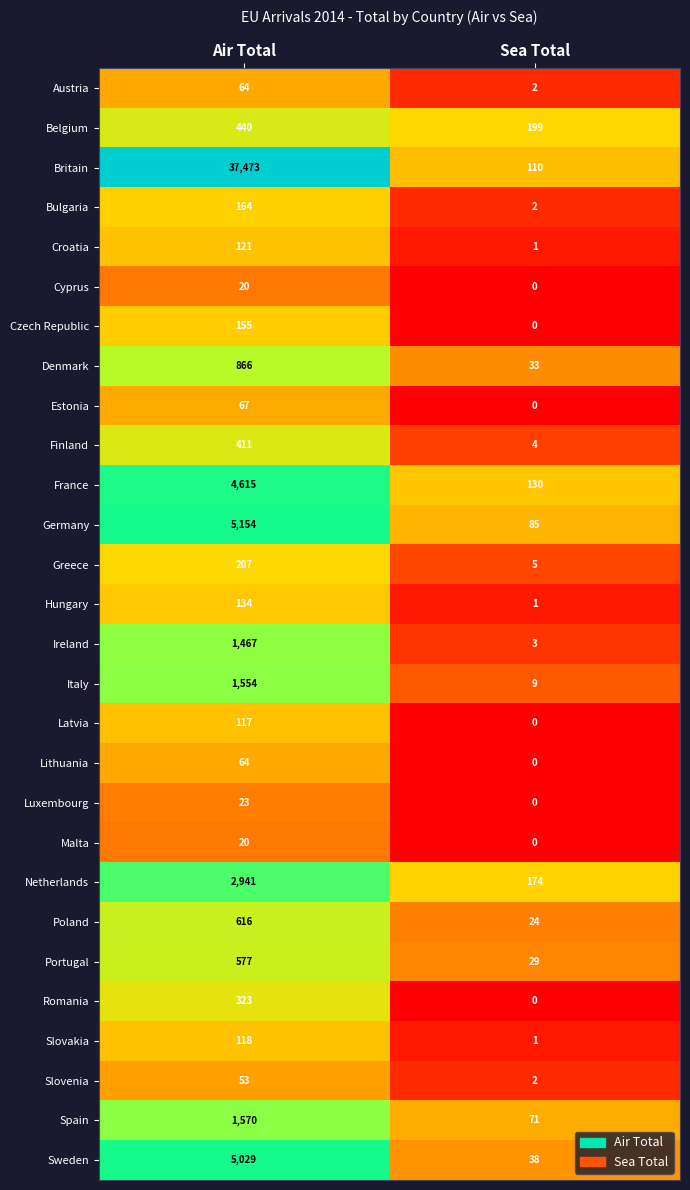

What is the difference between the Cyprus values at Air Total and Sea Total?

20